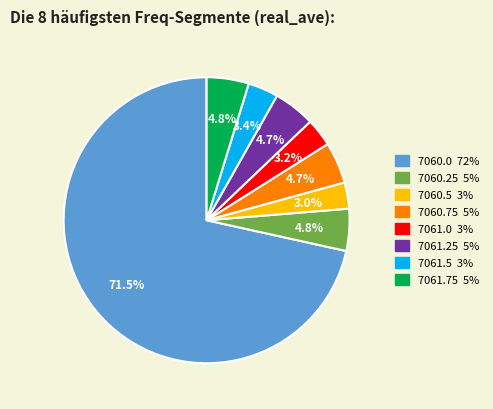

What is the largest slice in the pie chart?

7060.0